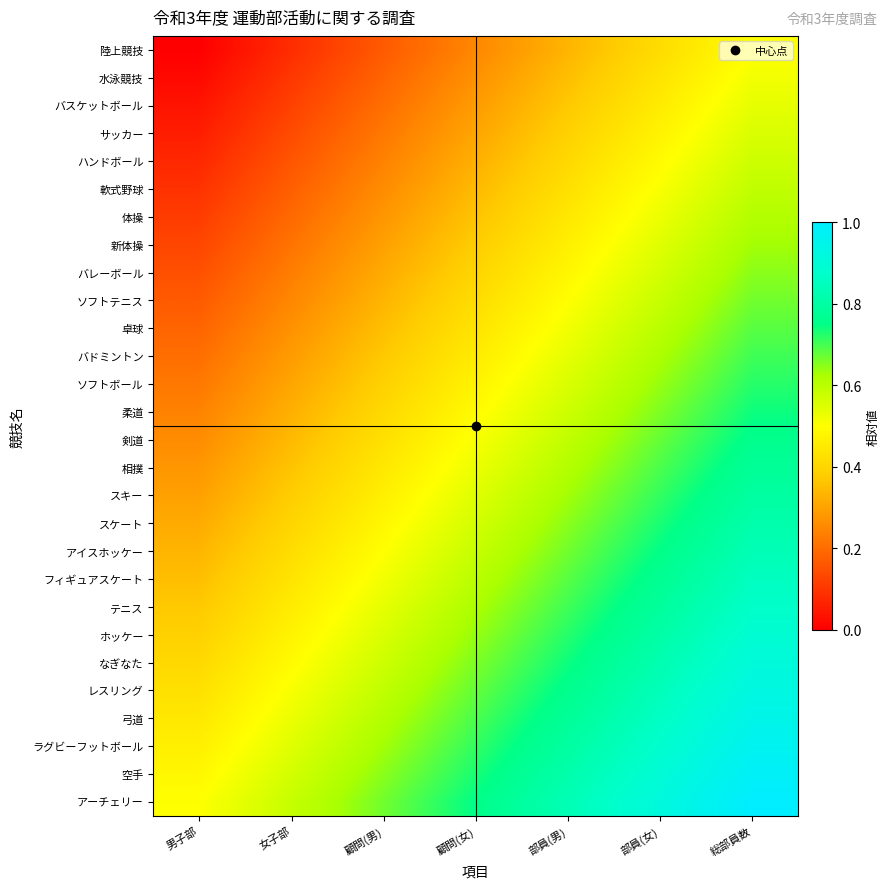

Which series has the largest total across all categories?

アーチェリー